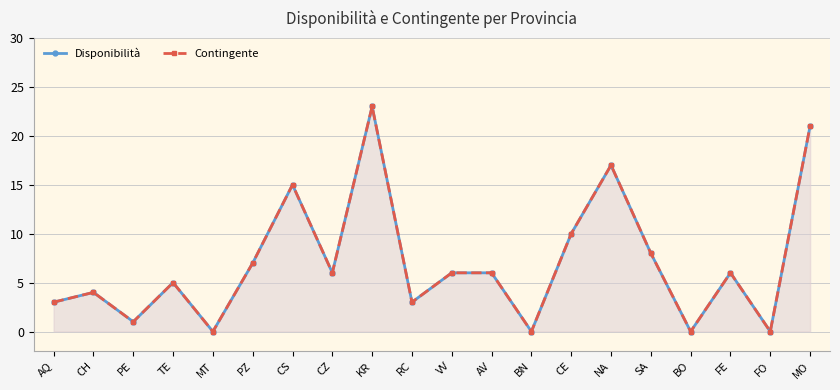

What is the difference between the maximum and minimum values in the Disponibilità series?

23